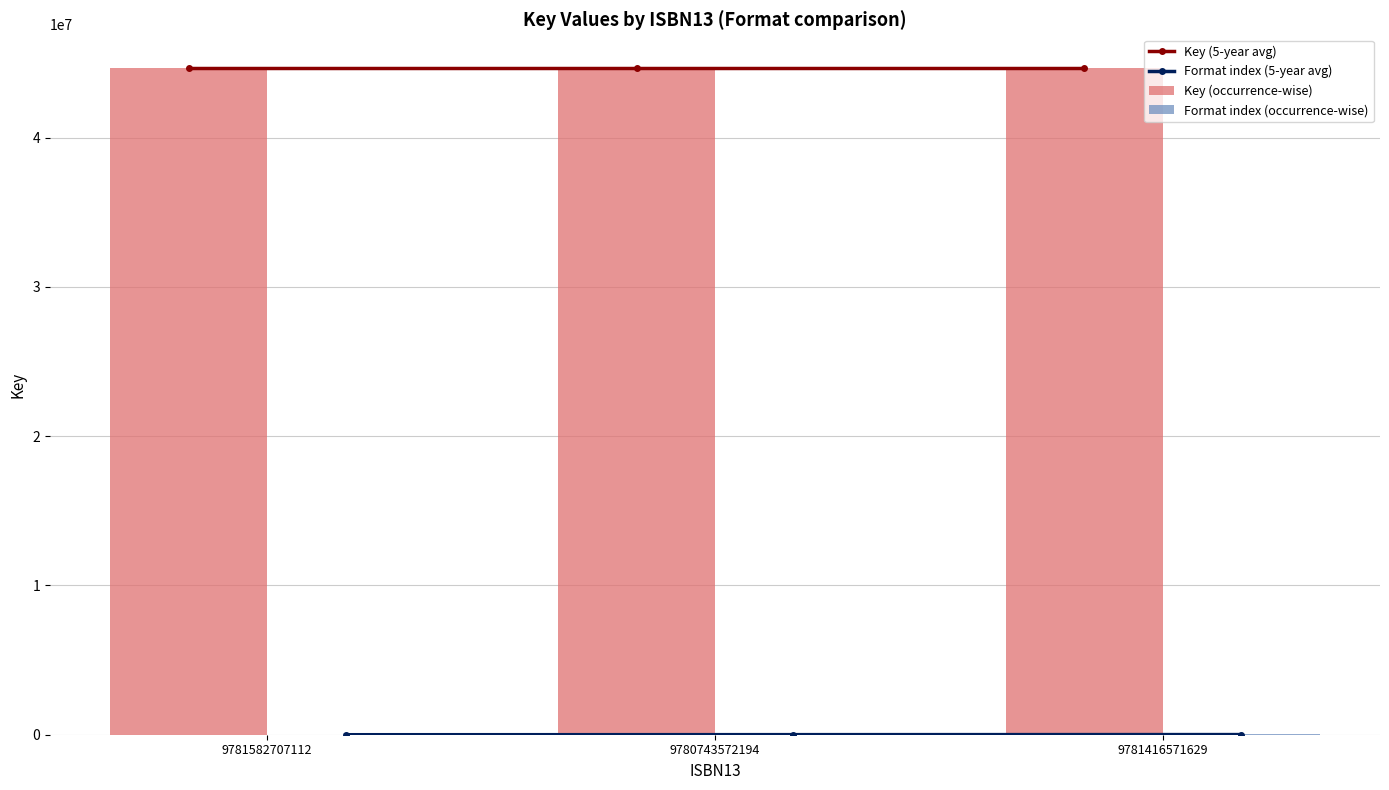

Which series has the largest total across all categories?

Key (occurrence-wise)